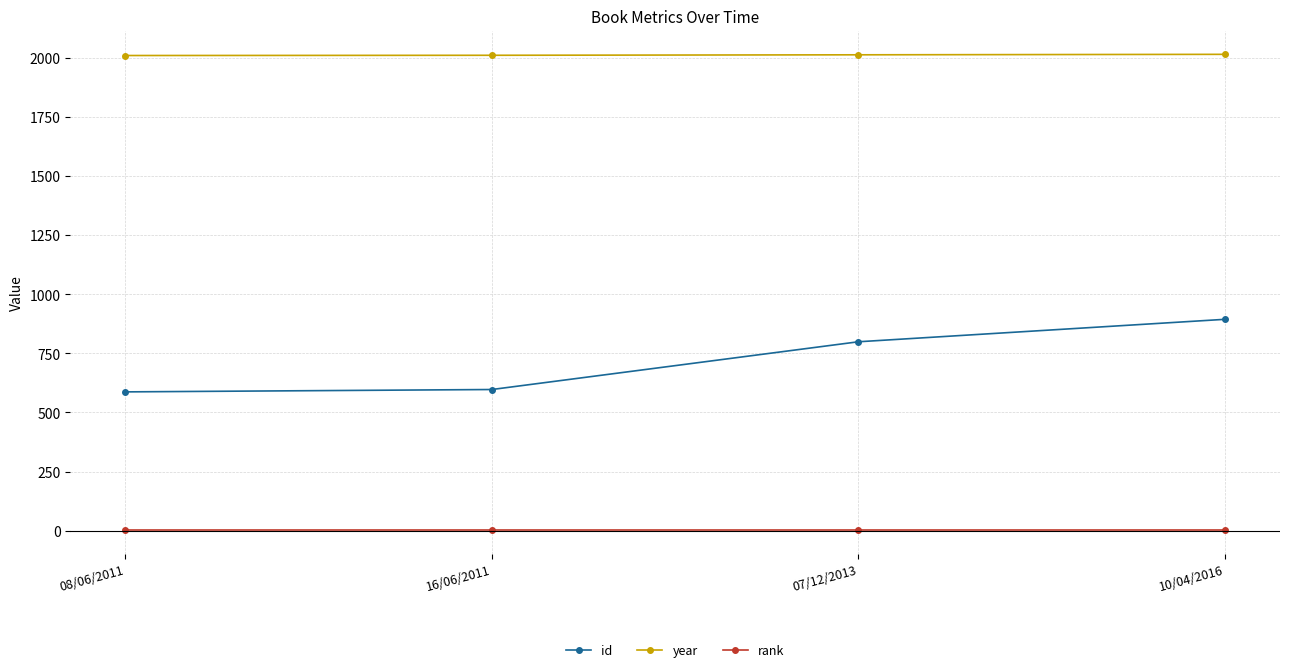

What is the difference between the maximum and minimum values in the year series?

5